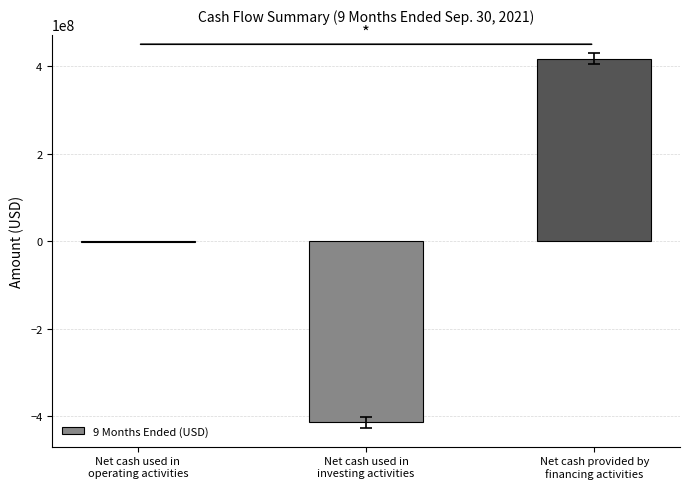

How many values are between -414000000 and 416346323?

3